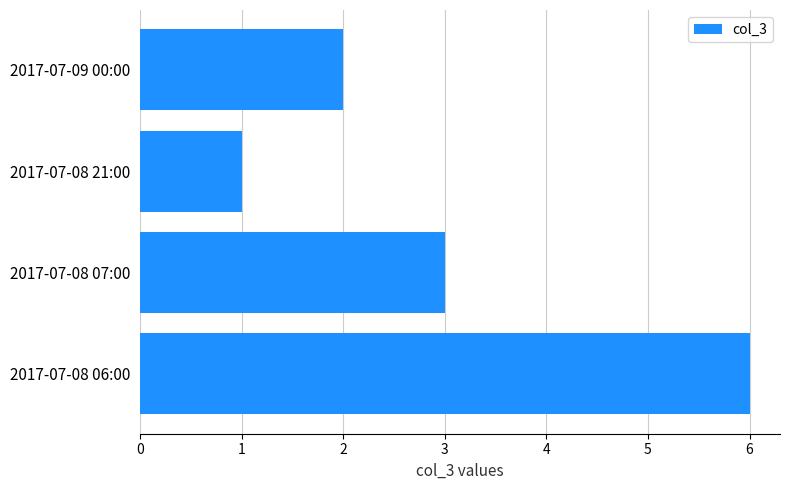

Reading bottom to top, what are all the values shown in this chart?

6	3	1	2